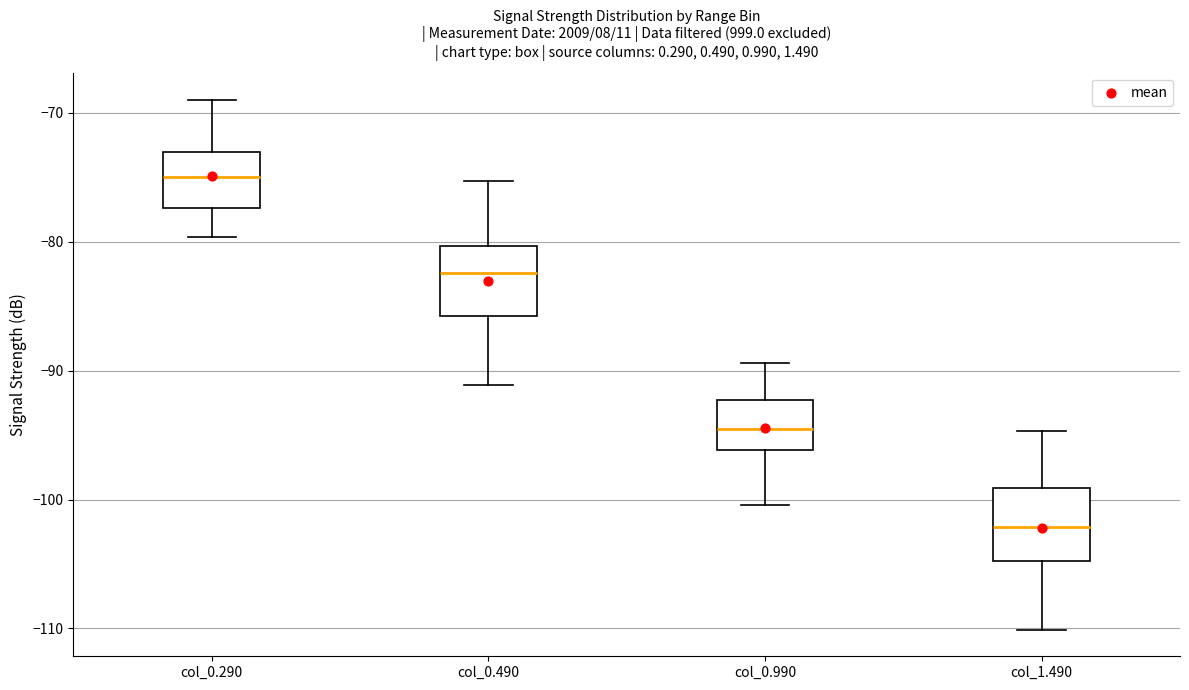

Reading left to right, read every box against the y-axis: the position of its median line, the range the box covers, and the ends of its whiskers. The values are not printed on the chart, so give them approximately, as read against the axis.

col_0.290: median -75, box -77 to -73, whiskers -80 to -69
col_0.490: median -82, box -86 to -80, whiskers -91 to -75
col_0.990: median -94, box -96 to -92, whiskers -100 to -89
col_1.490: median -102, box -105 to -99, whiskers -110 to -95